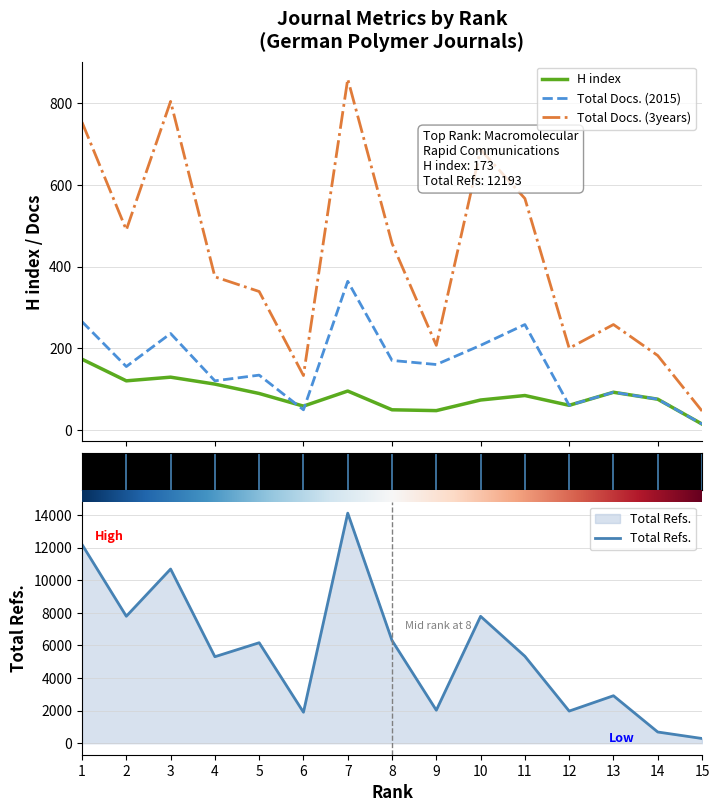

At 2, list the series in order from smallest to largest.

H index, Total Docs. (2015), Total Docs. (3years), Total Refs.